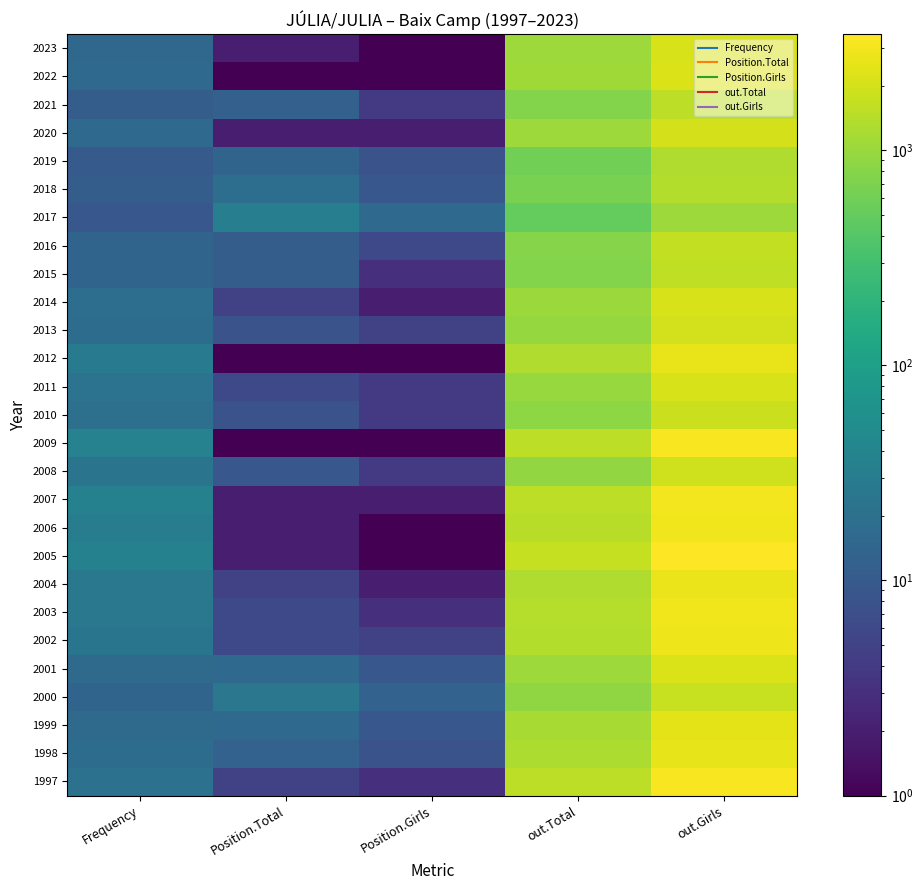

What is the spread (max minus min) of values at Position.Girls?

15